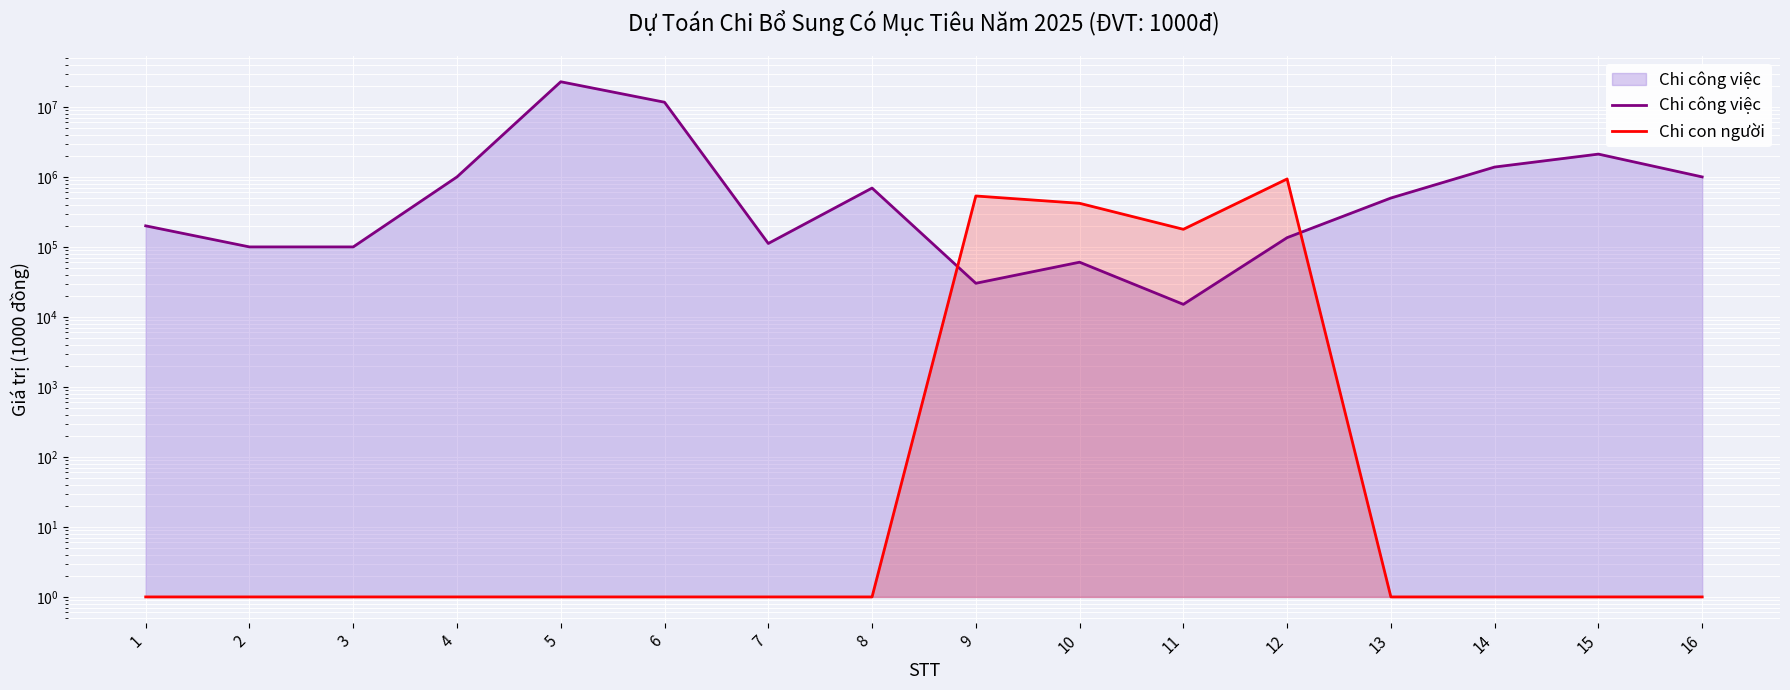

Where is Chi công việc nearest to the value 11442060?

6